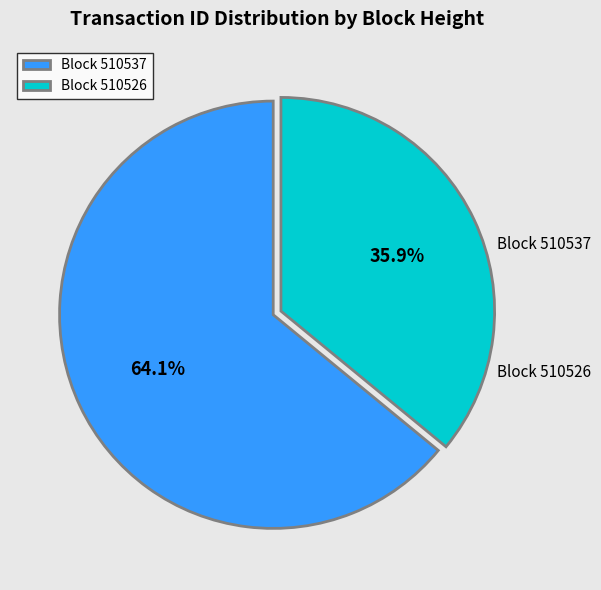

Rank the categories by value from lowest to highest.

510526, 510537